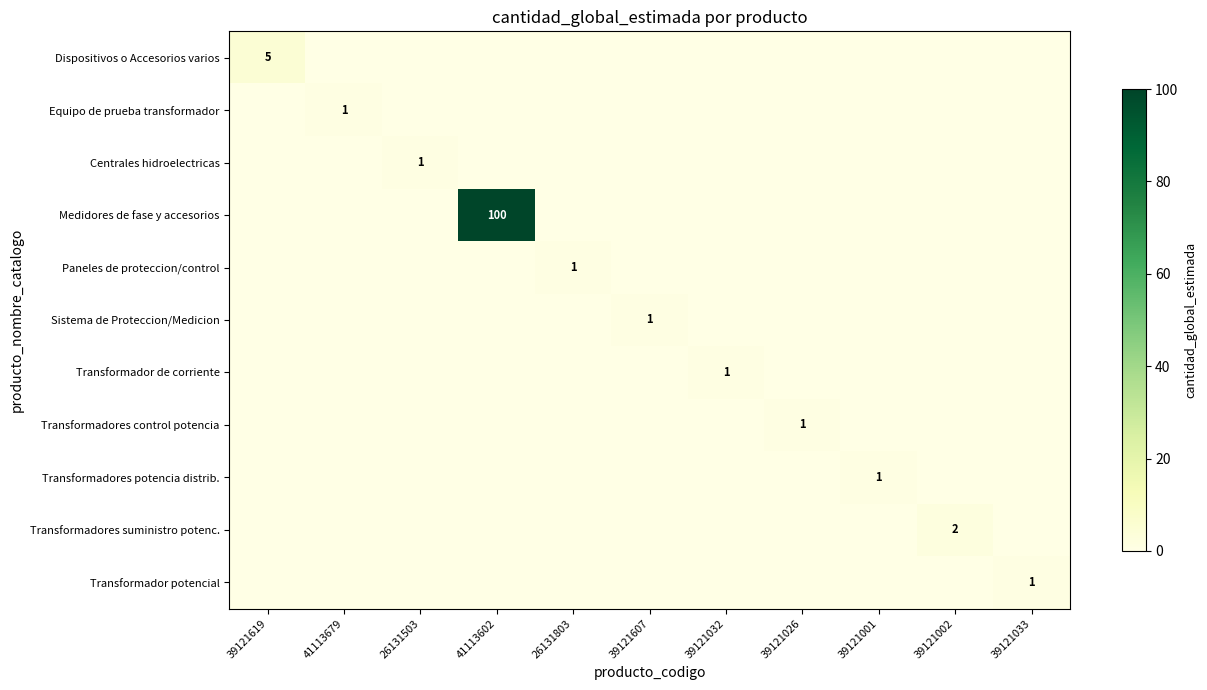

What is the sum of all Transformadores control potencia values?

1